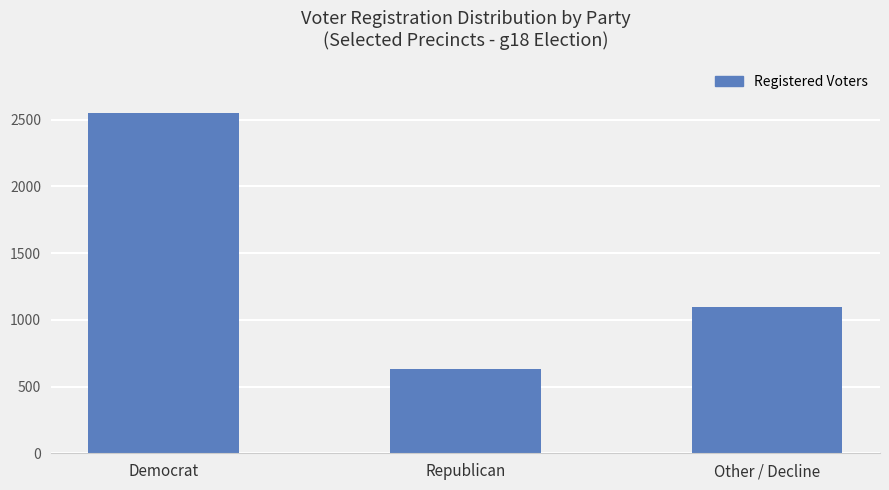

Are the bars horizontal?

No